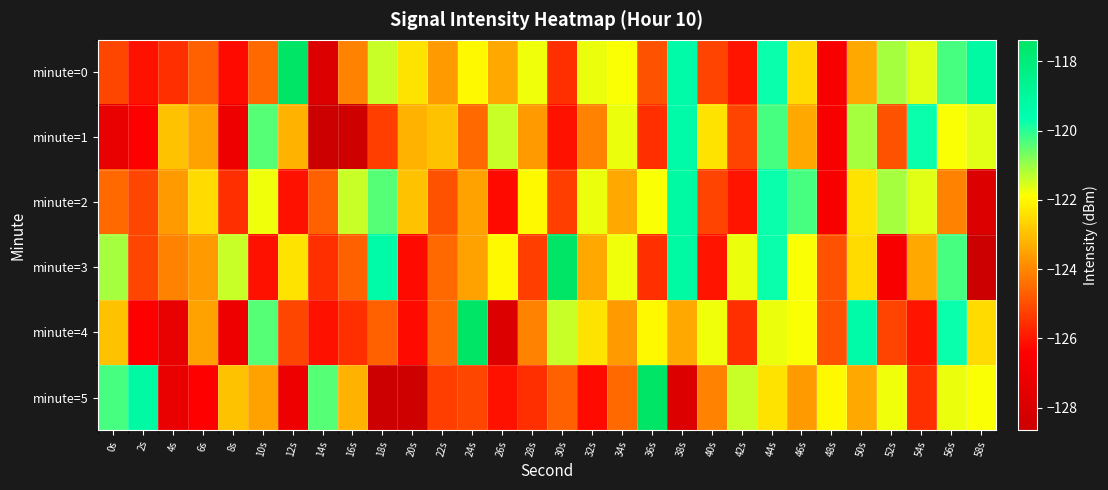

Rank the series by their maximum value, from highest to lowest.

minute=0, minute=3, minute=4, minute=5, minute=2, minute=1